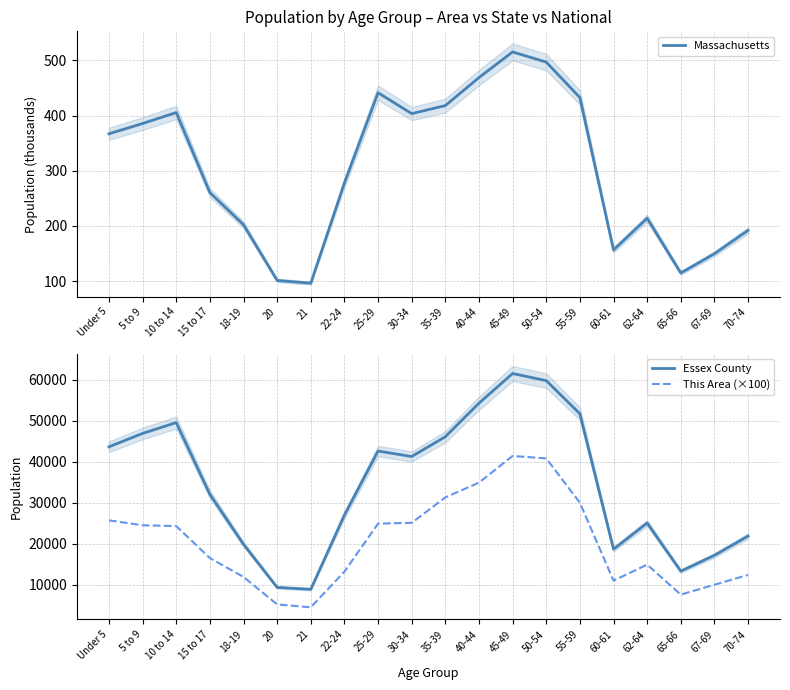

Which category has the highest value in the This Area (×100) series?

45-49